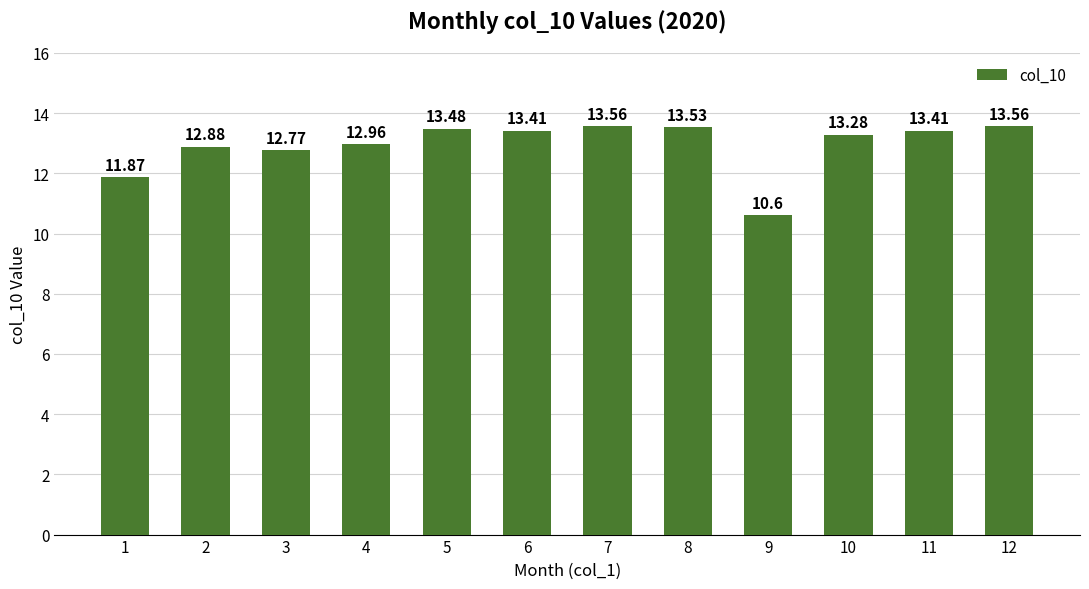

At which label is the value closest to 12?

1